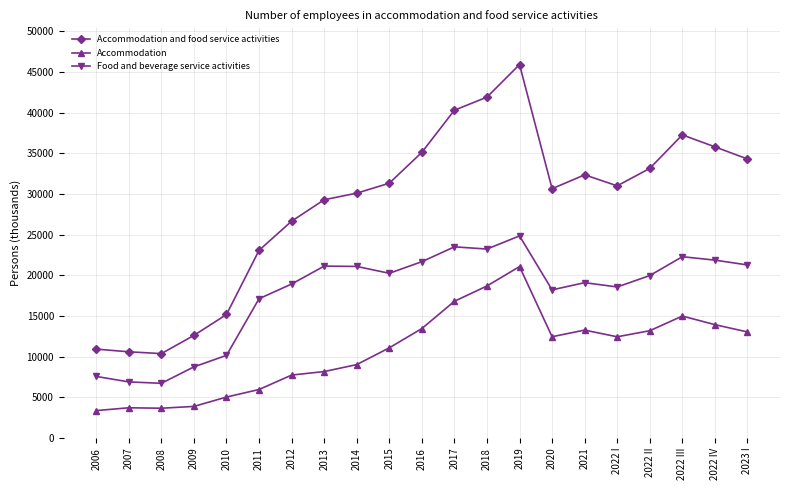

What is the label of the 6th point from the right?

2021